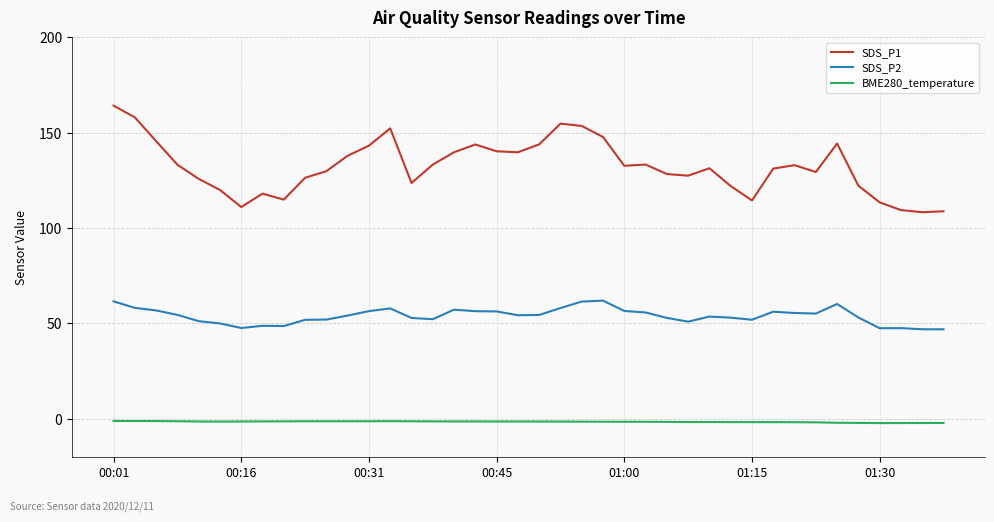

Does the chart have visible grid lines?

Yes